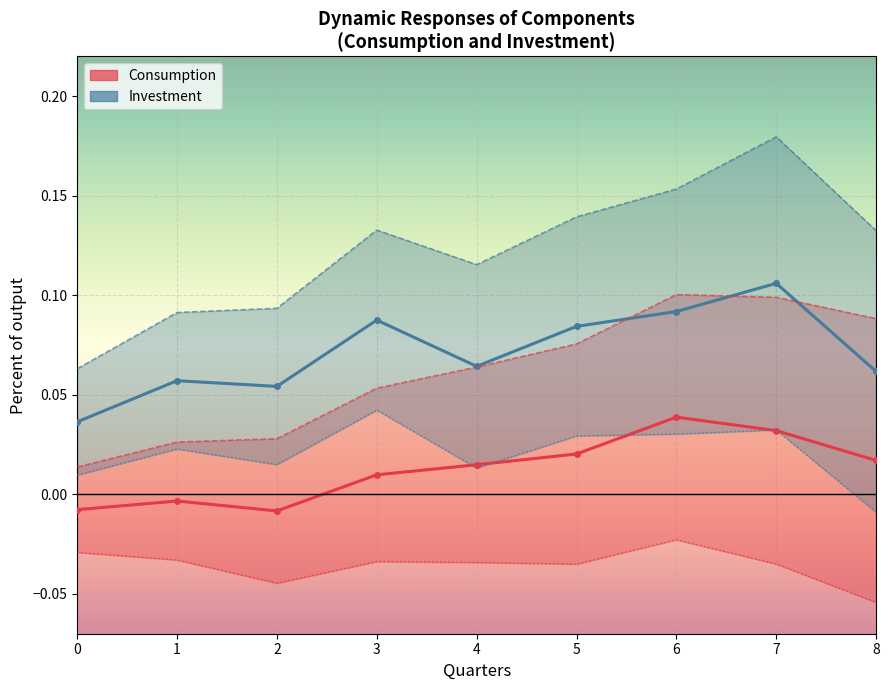

Count the Investment 10th perc values in the range 0 to 1.

8